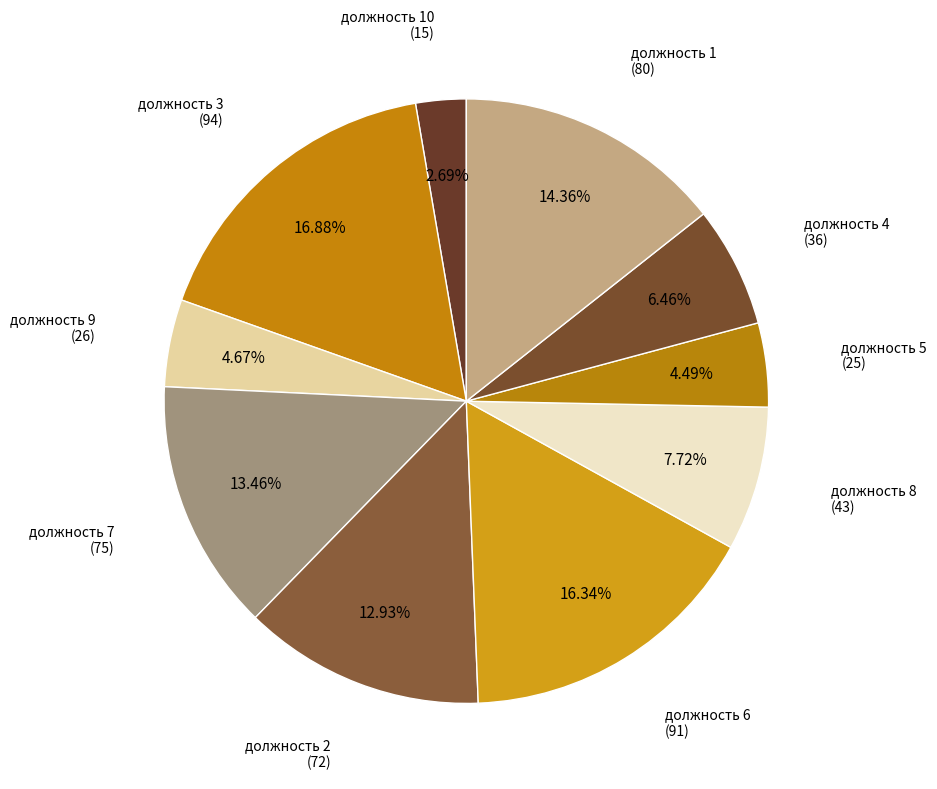

To the nearest percent, what is the difference between the должность 7 and должность 2 slice percentages?

1%